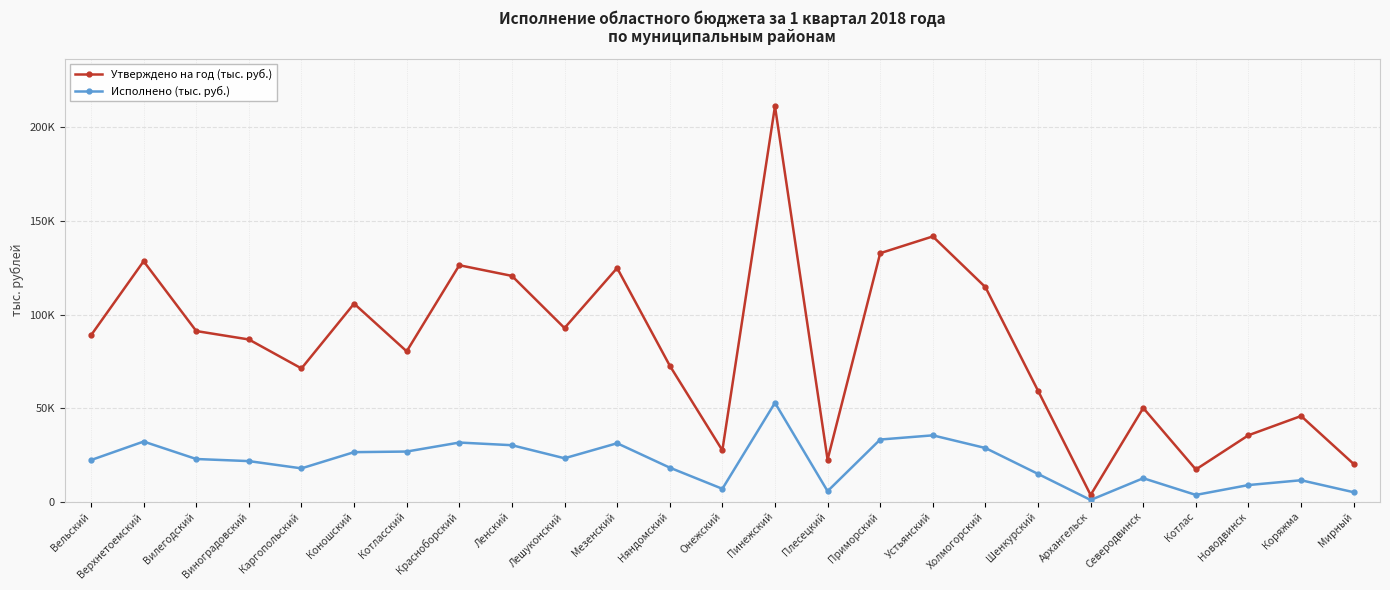

At which label is Утверждено на год (тыс. руб.) closest to 107436?

Коношский